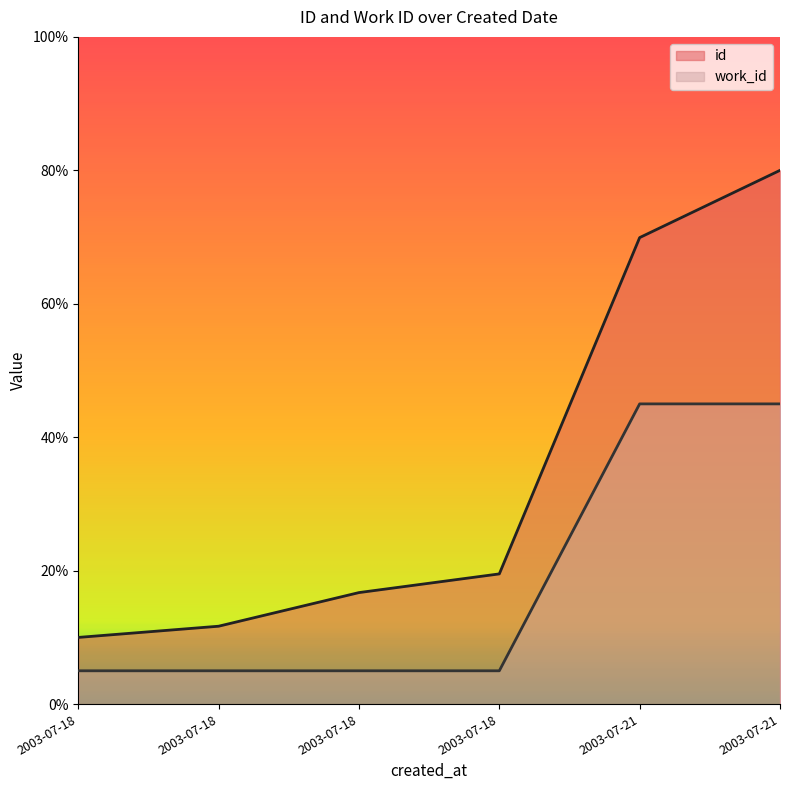

Rank the categories by work_id value from highest to lowest.

2003-07-21, 2003-07-21, 2003-07-18, 2003-07-18, 2003-07-18, 2003-07-18